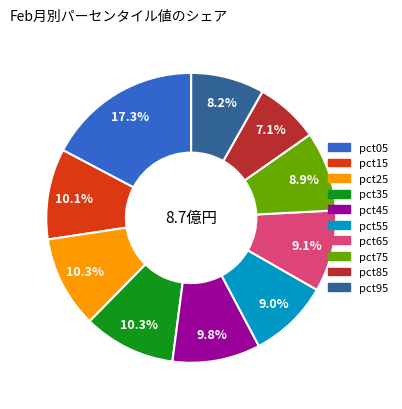

How many segments does this pie chart have?

10